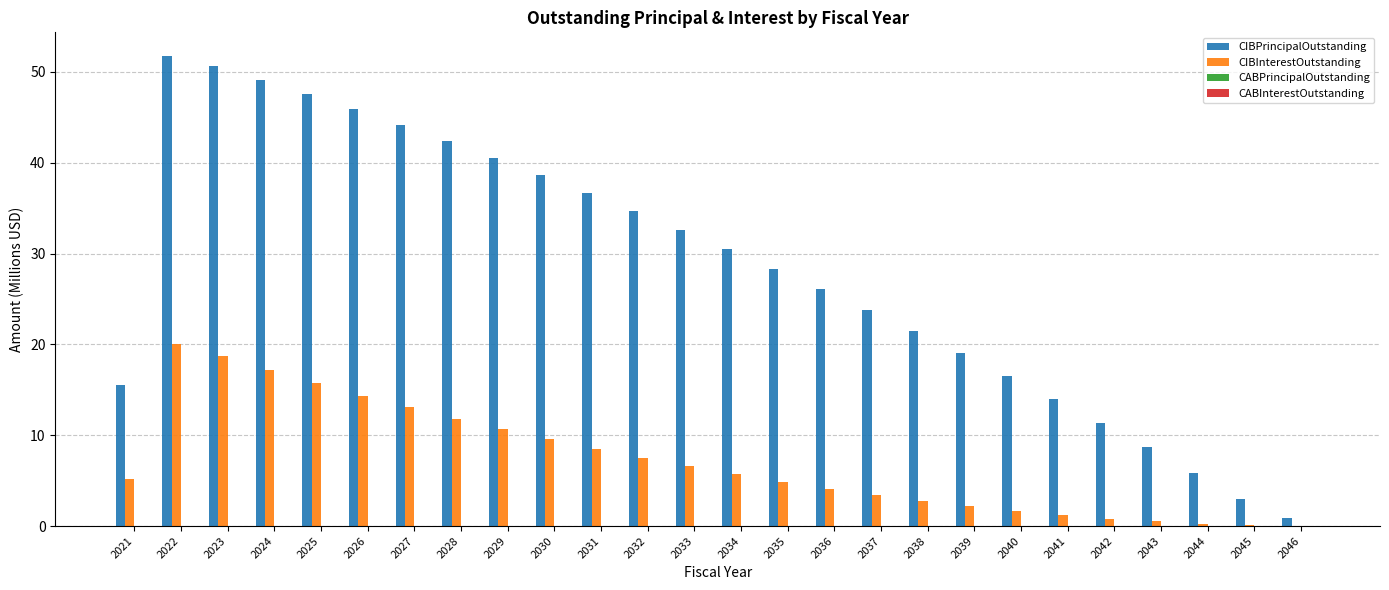

The CIBPrincipalOutstanding series shows 34.6 at 2032. True or false?

True